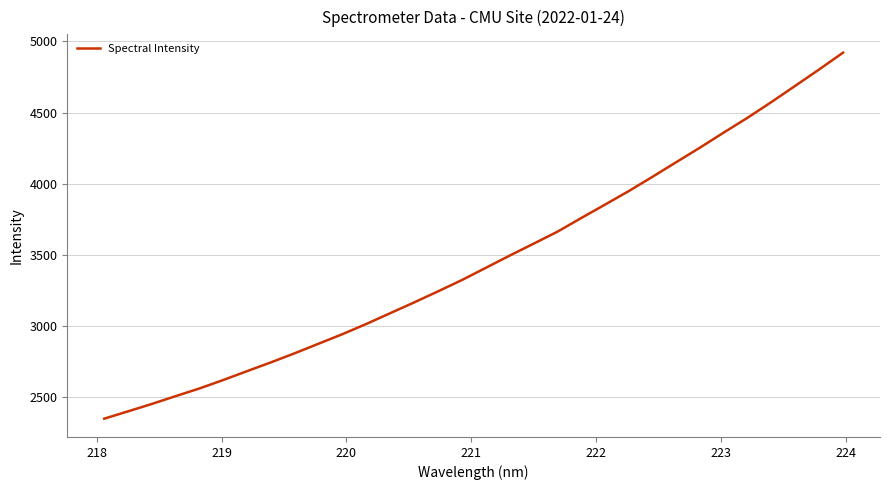

What is the maximum value shown in the chart?

4921.3